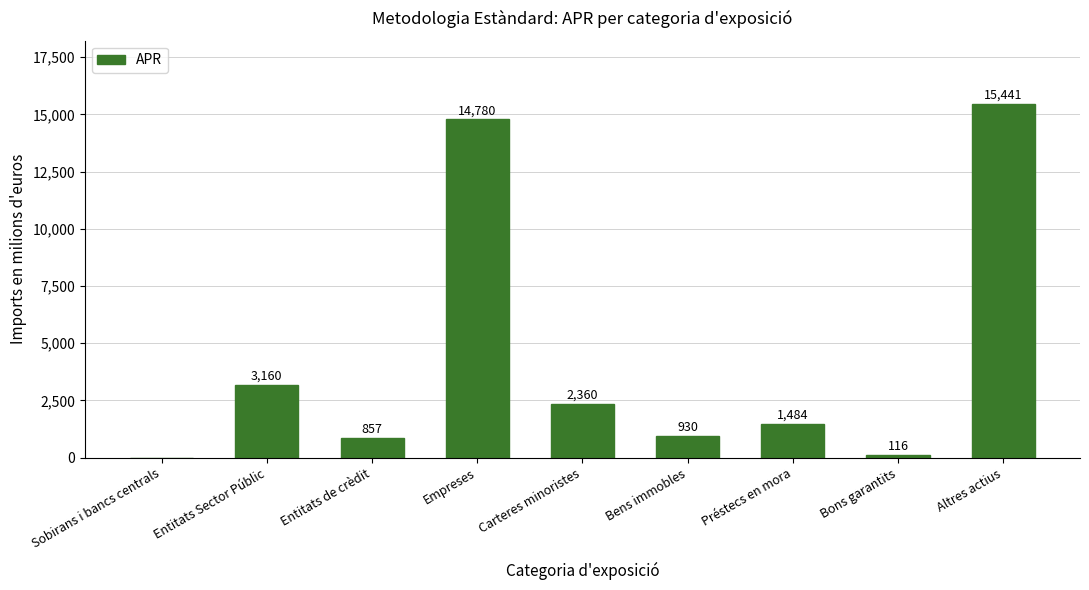

What value does the data have at Empreses, to the nearest 50?

14800